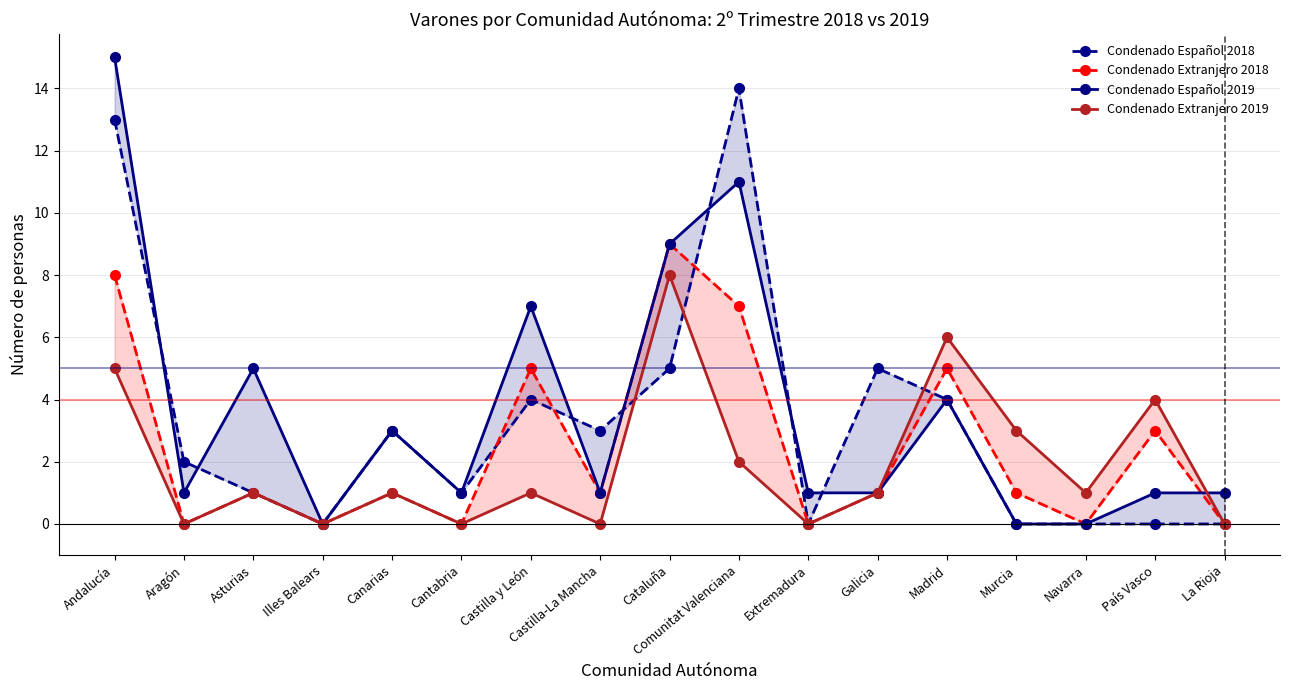

The value of Condenado Español 2018 at Aragón is 3. True or false?

False